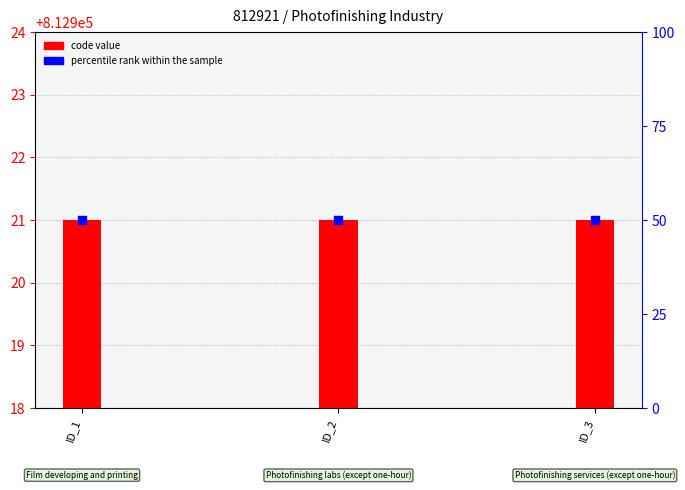

What are all the series names shown in the legend?

code value, percentile rank within the sample